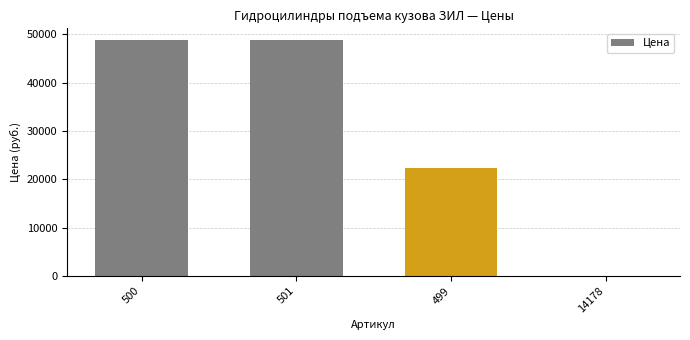

The chart shows a value of -24589 at 14178. True or false?

False